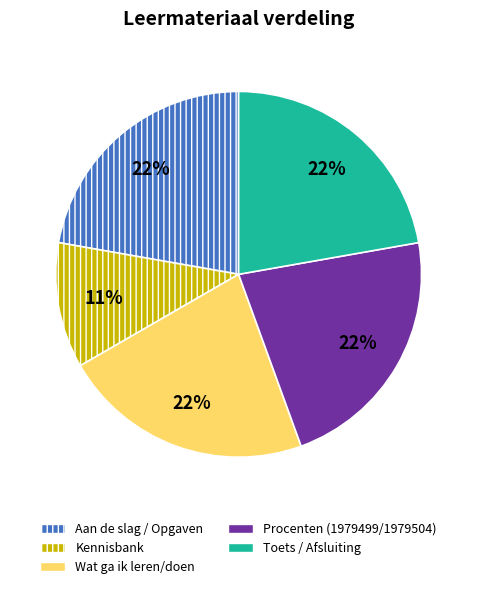

To the nearest percent, what percentage of the pie is Wat ga ik leren/doen?

22%